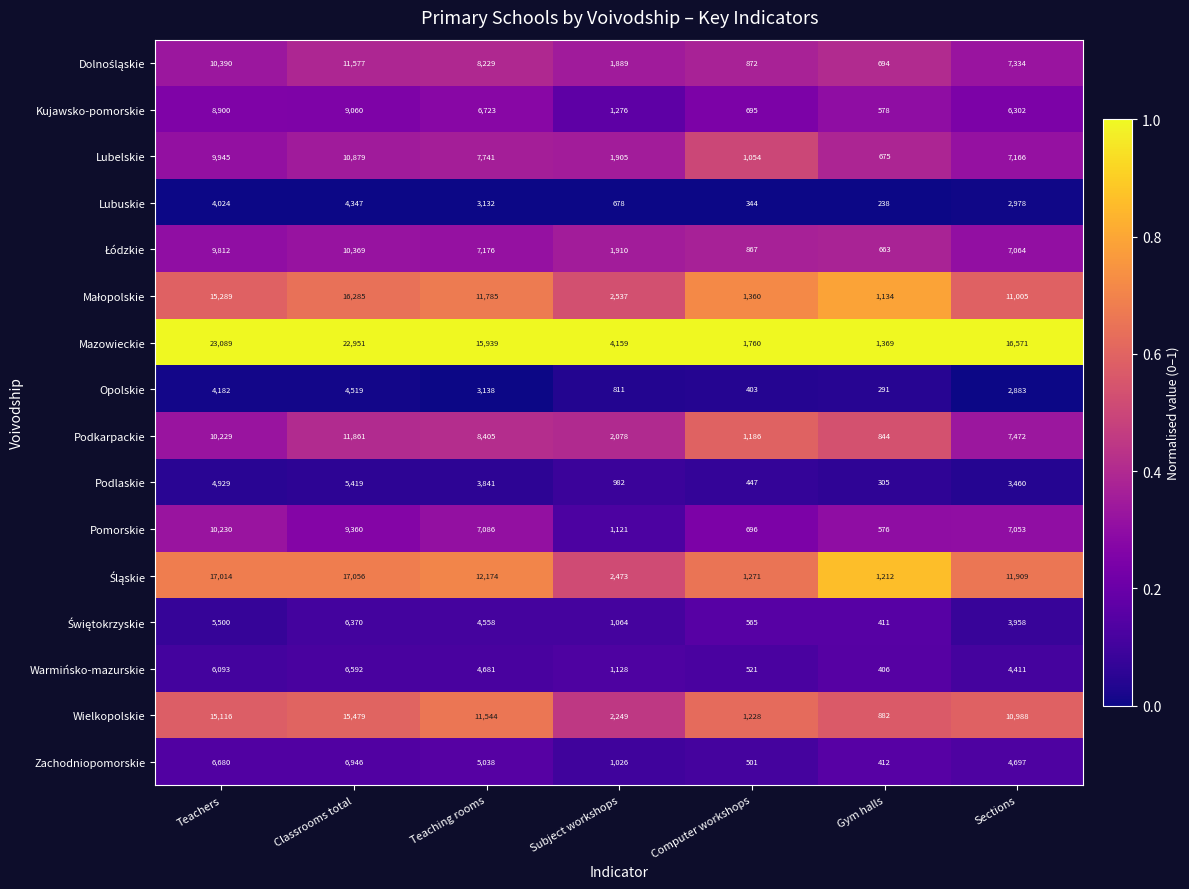

Rank the categories by Pomorskie value from lowest to highest.

Gym halls, Computer workshops, Subject workshops, Sections, Teaching rooms, Classrooms total, Teachers